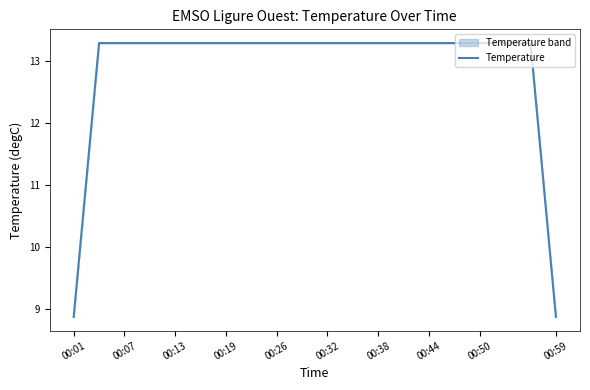

What is the sum of all values?

257.1